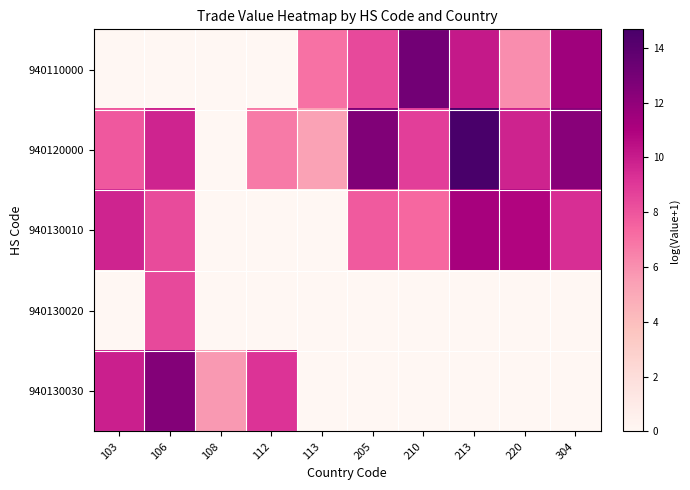

Rank the series by their maximum value, from highest to lowest.

940120000, 940110000, 940130030, 940130010, 940130020